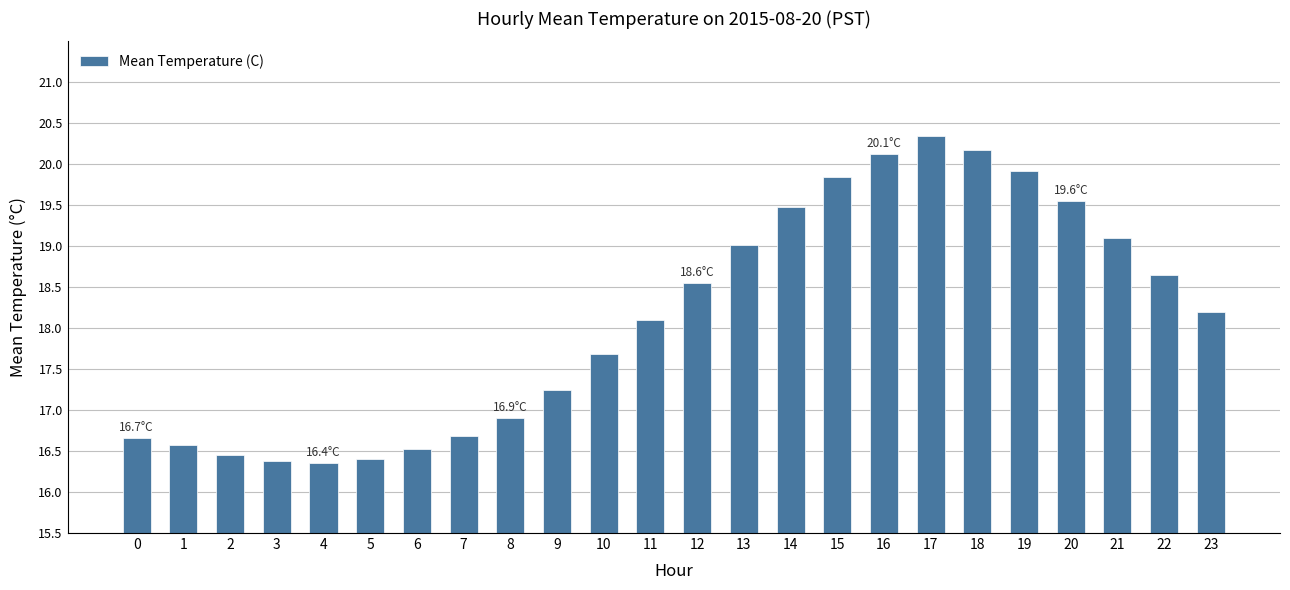

Approximately how many times larger is the value at 1 compared to 11?

0.9